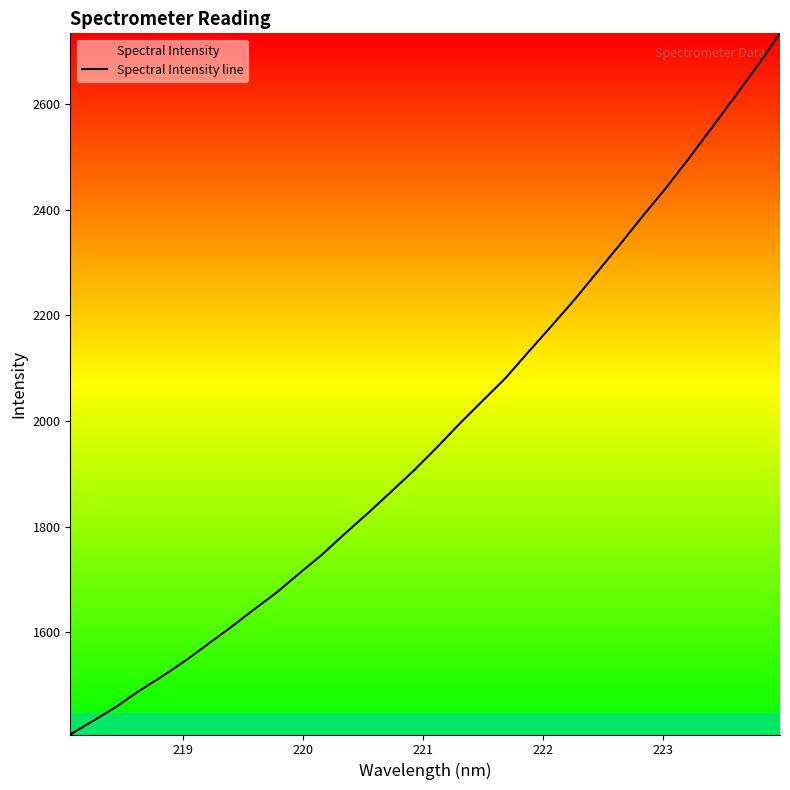

What is the maximum value shown in the chart?

2733.9